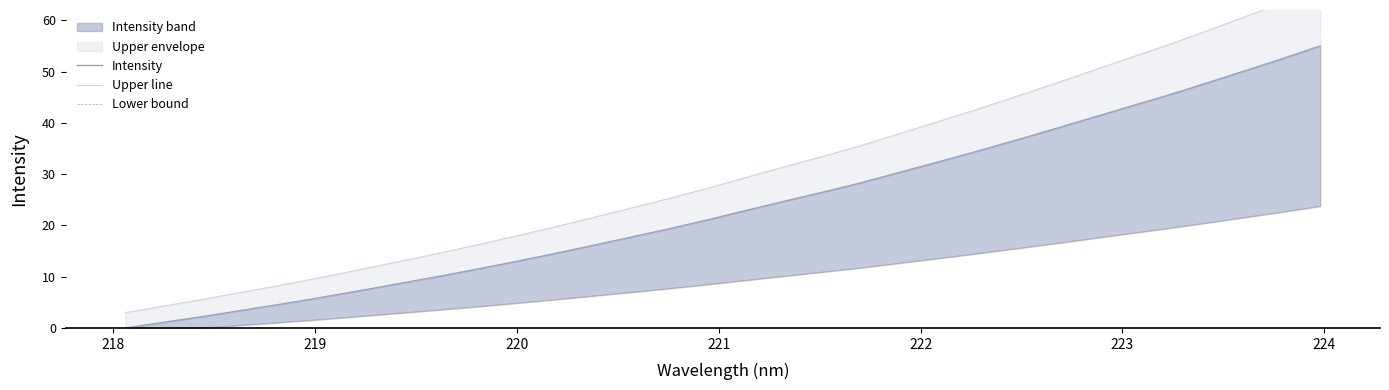

True or false: Lower bound and Upper line intersect in this chart.

False